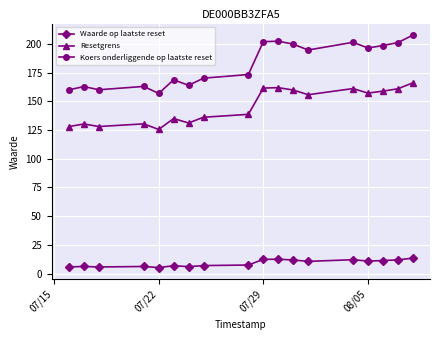

Rank the series by their average value, from lowest to highest.

Waarde op laatste reset, Resetgrens, Koers onderliggende op laatste reset